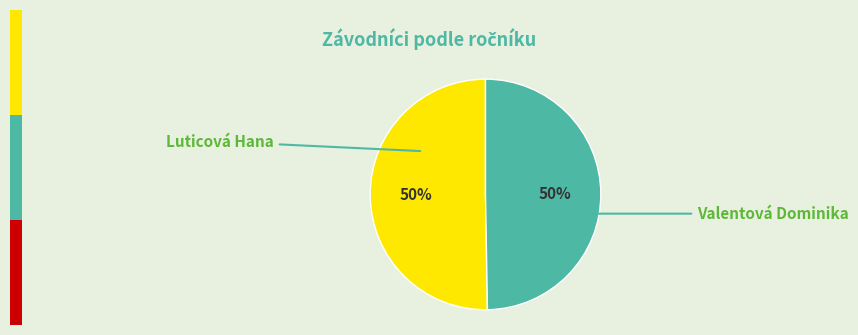

Count the number of slices in the pie.

2